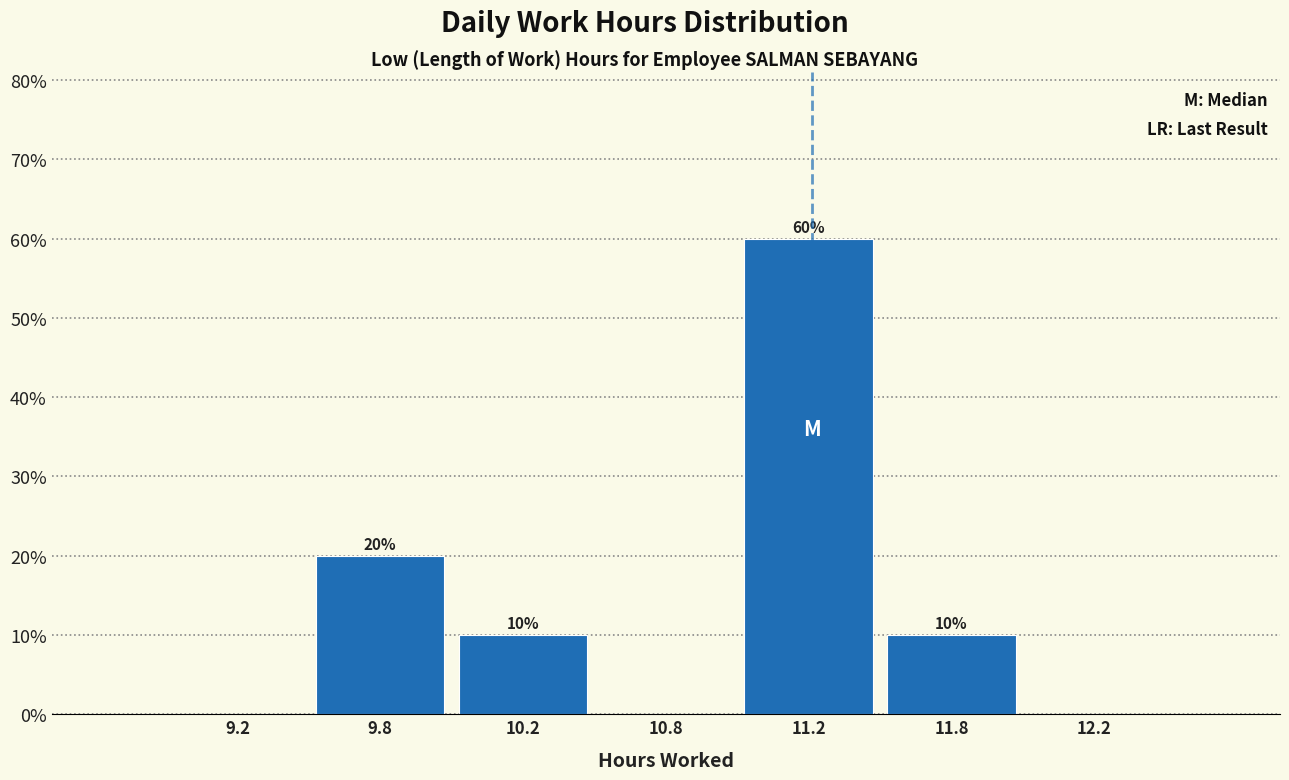

Reading left to right, transcribe all the data shown in this chart.

9.2=0	9.8=20	10.2=10	10.8=0	11.2=60	11.8=10	12.2=0